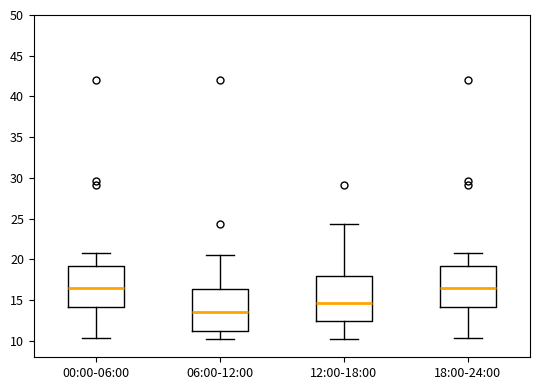

Reading left to right, read every box against the y-axis: the position of its median line, the range the box covers, and the ends of its whiskers. The values are not printed on the chart, so give them approximately, as read against the axis.

00:00-06:00: median 16.5, box 14.0 to 19.0, whiskers 10.5 to 21.0
06:00-12:00: median 13.5, box 11.0 to 16.5, whiskers 10.0 to 20.5
12:00-18:00: median 14.5, box 12.5 to 18.0, whiskers 10.0 to 24.5
18:00-24:00: median 16.5, box 14.0 to 19.0, whiskers 10.5 to 21.0